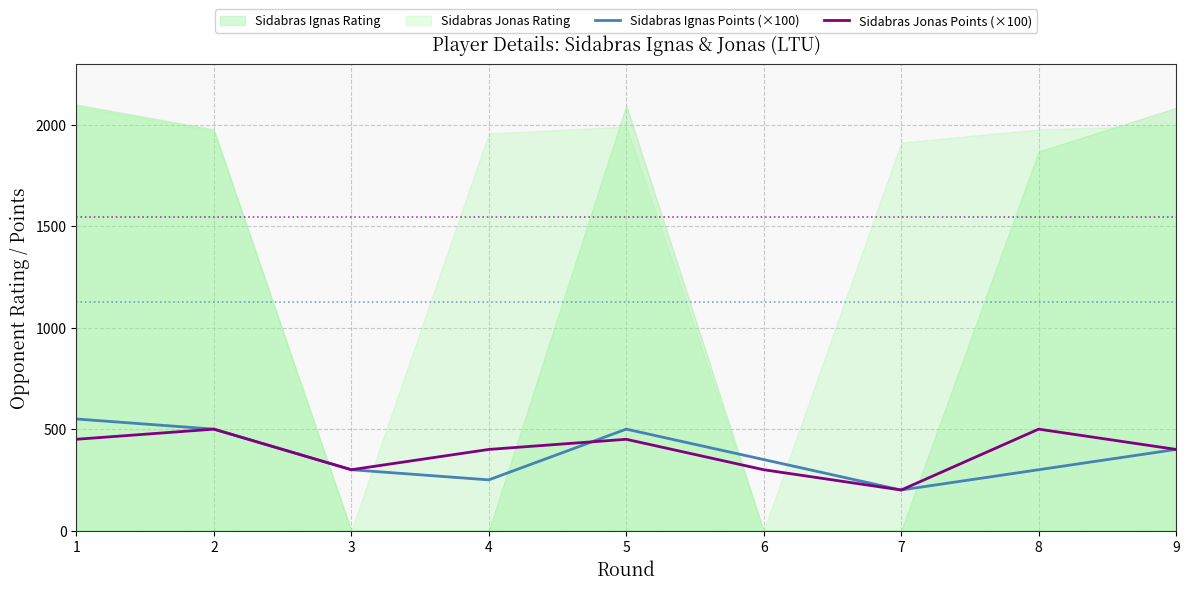

Does the chart have visible grid lines?

Yes